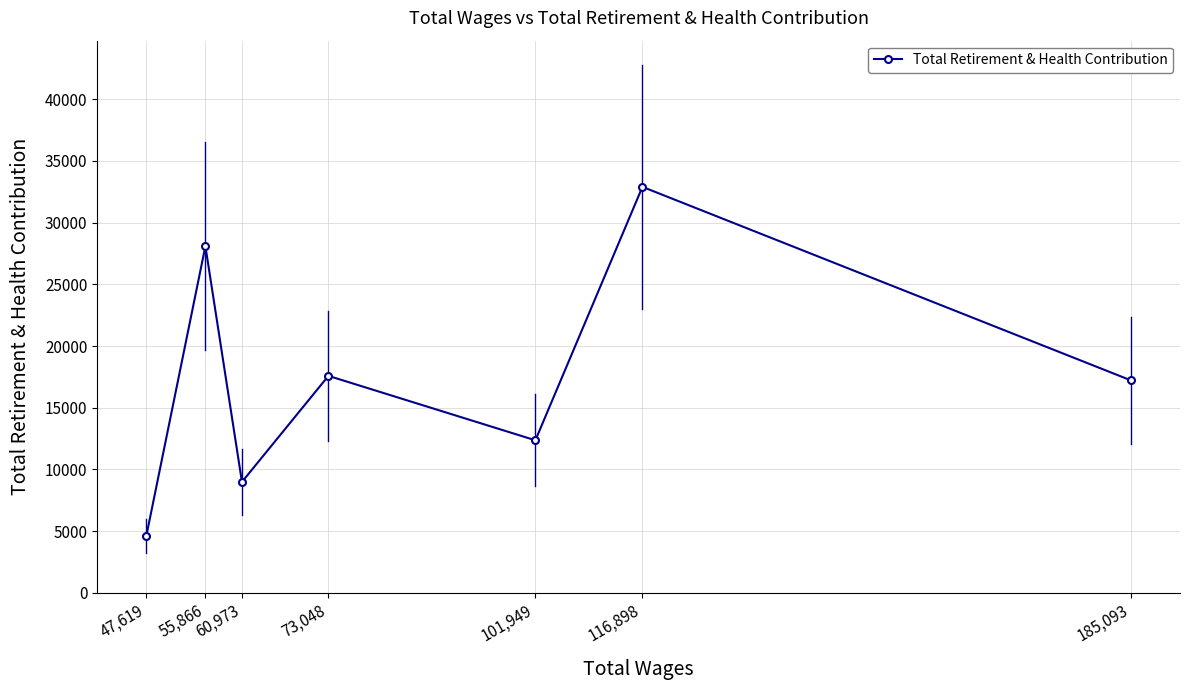

How many values are between 8991 and 28085?

5